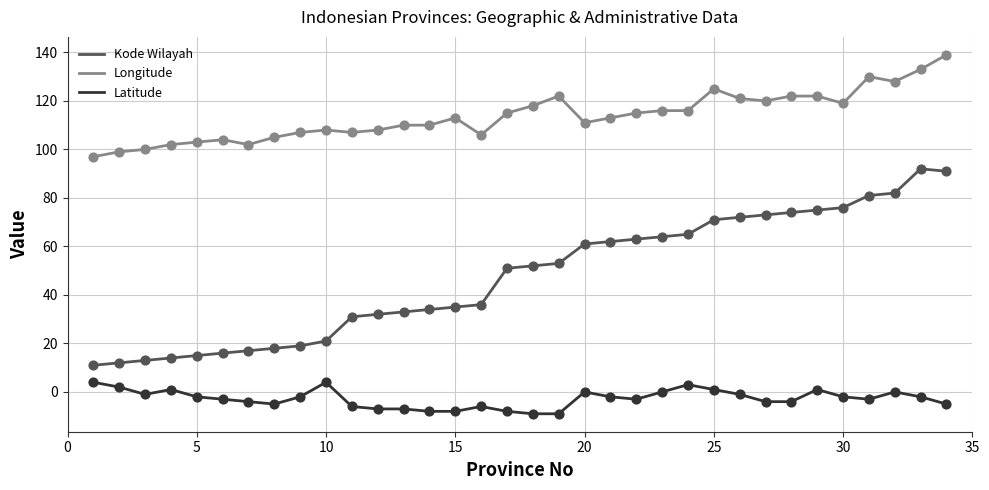

At how many categories does at least one series exceed 19?

34